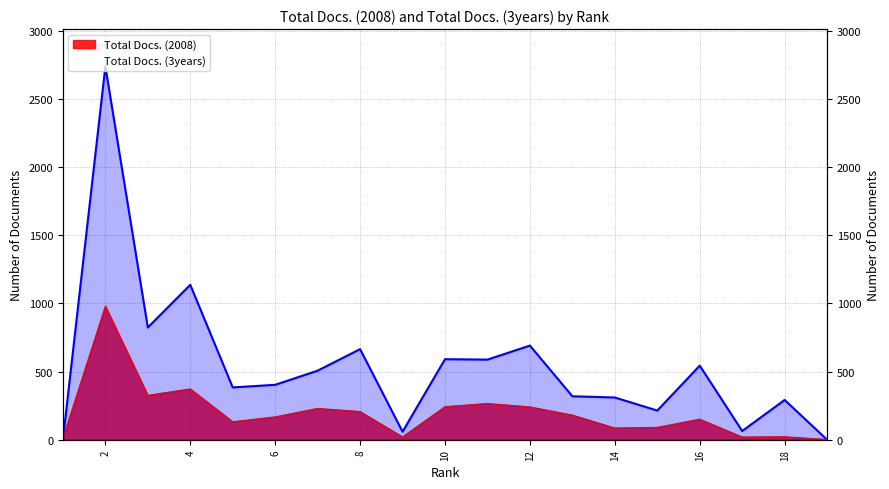

Reading left to right, what are all the values shown in this chart?

Total Docs. (2008): 19=2	18=22	17=20	16=151	15=91	14=86	13=181	12=241	11=266	10=243	9=21	8=207	7=230	6=168	5=132	4=373	3=326	2=981	1=12
Total Docs. (3years): 19=0	18=292	17=64	16=544	15=214	14=310	13=319	12=691	11=588	10=591	9=59	8=665	7=507	6=403	5=384	4=1137	3=824	2=2740	1=0